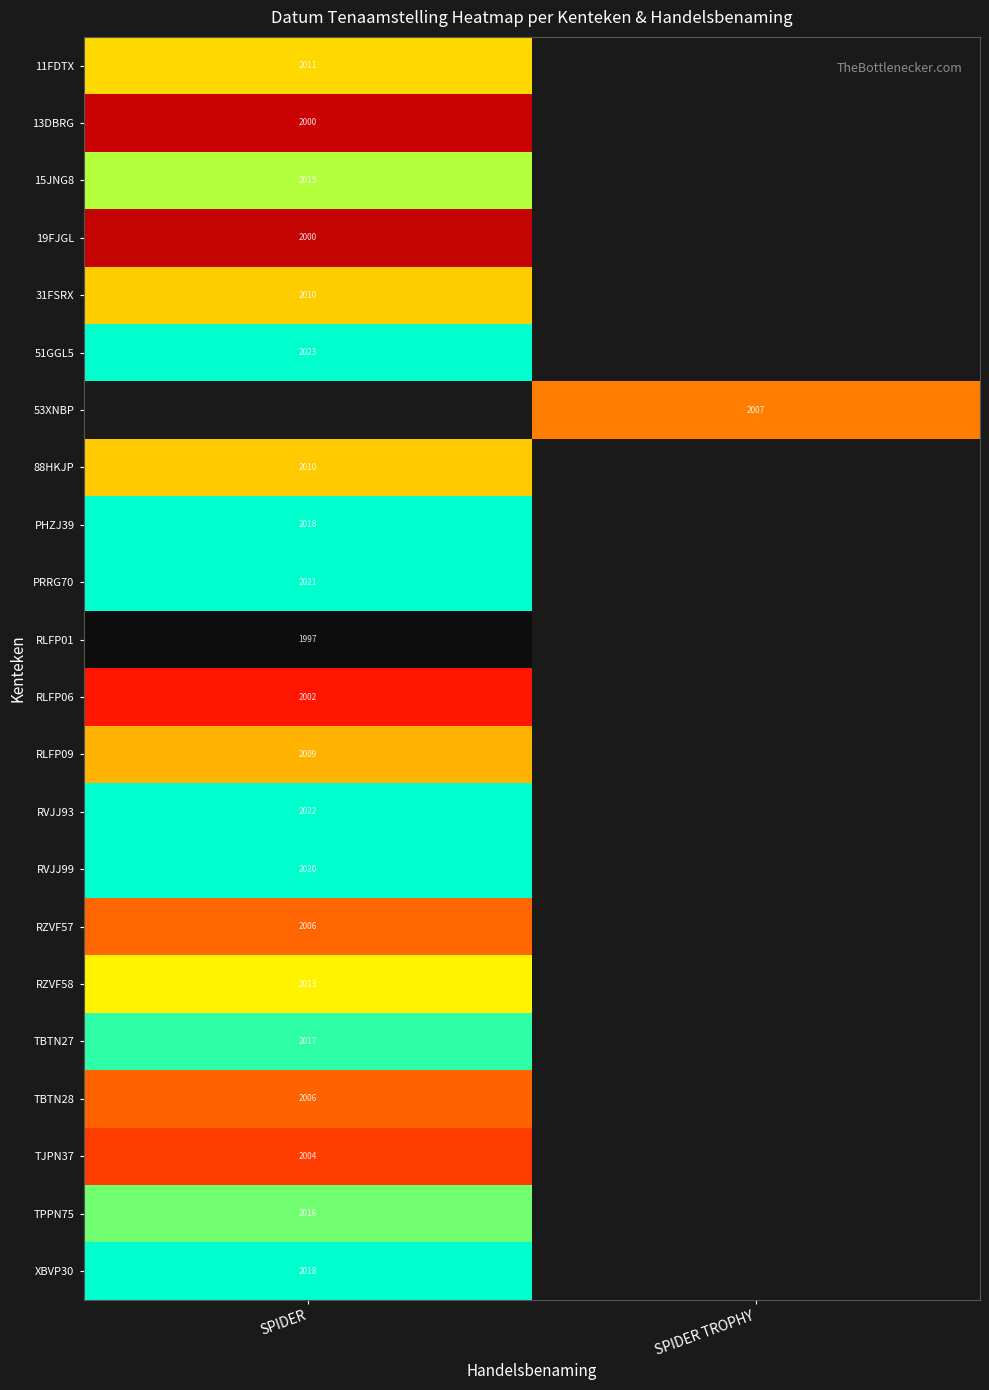

At which category does the chart reach its minimum across all series?

SPIDER